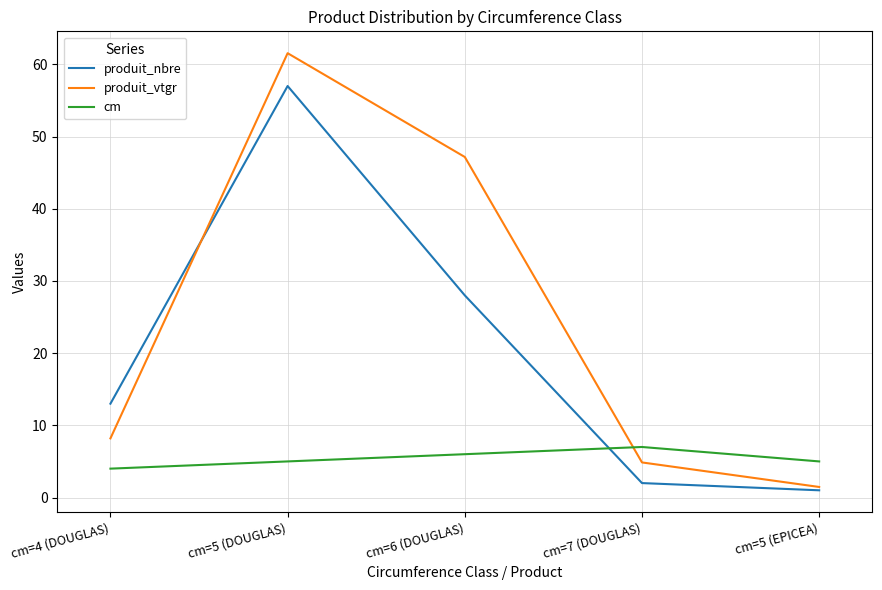

Which label corresponds to the smallest value in the chart?

cm=5 (EPICEA)